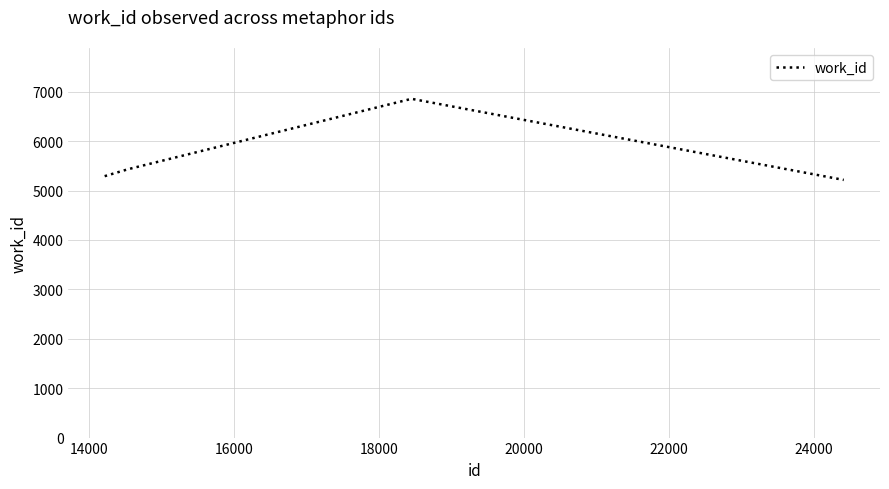

What is the average value?

5700